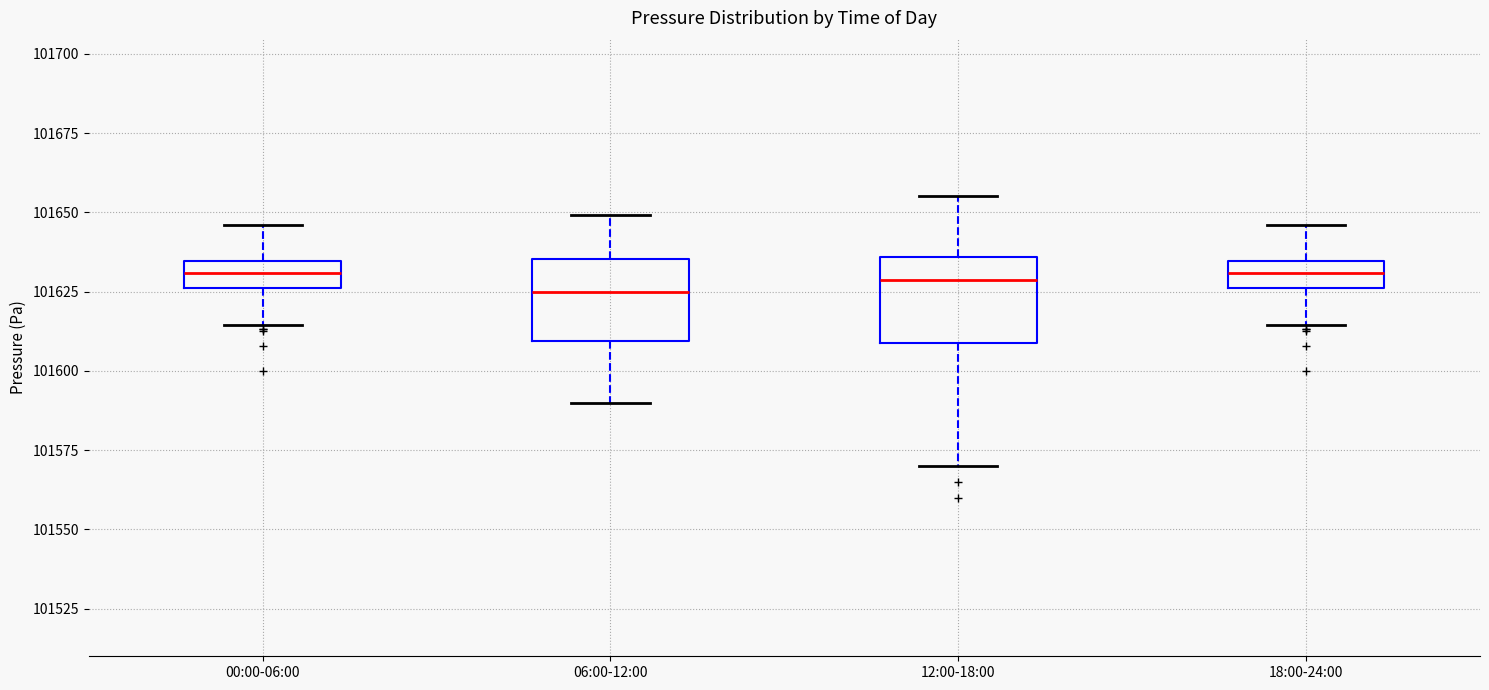

Reading left to right, read every box against the y-axis: the position of its median line, the range the box covers, and the ends of its whiskers. The values are not printed on the chart, so give them approximately, as read against the axis.

00:00-06:00: median 101630, box 101625 to 101635, whiskers 101615 to 101645
06:00-12:00: median 101625, box 101610 to 101635, whiskers 101590 to 101650
12:00-18:00: median 101630, box 101610 to 101635, whiskers 101570 to 101655
18:00-24:00: median 101630, box 101625 to 101635, whiskers 101615 to 101645